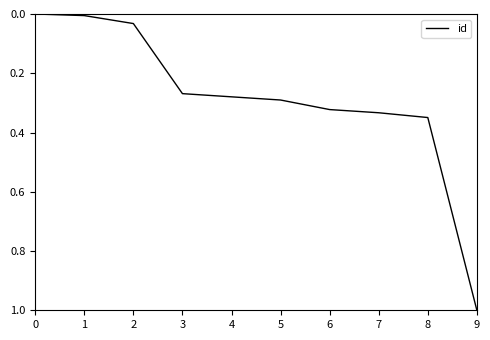

True or false: the data has more than 2 interior local peaks.

False